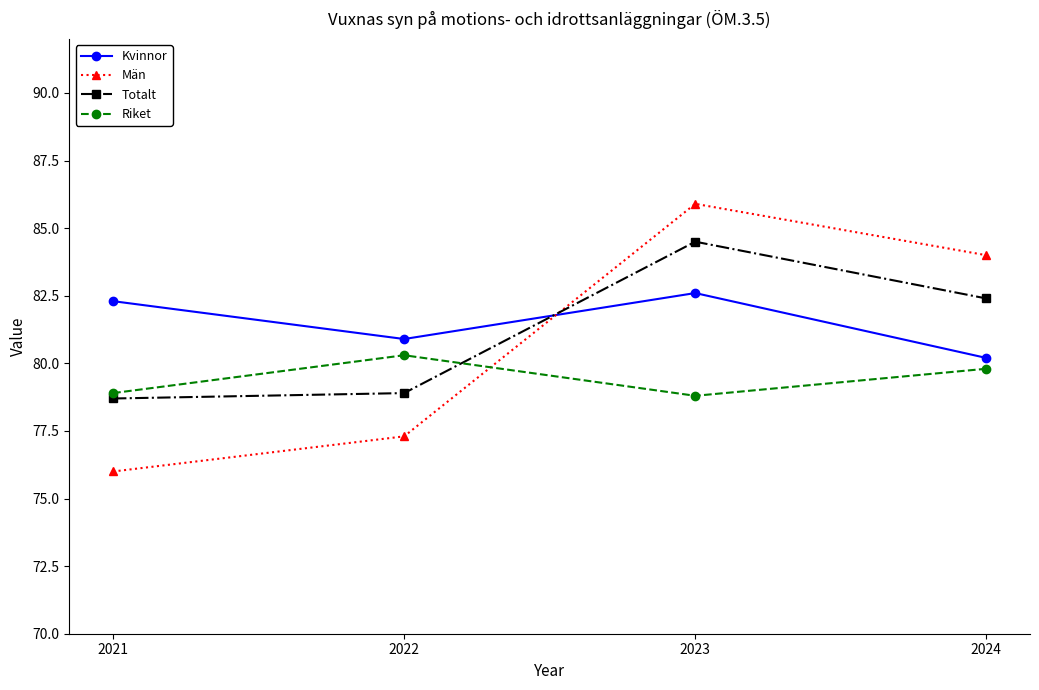

What is the maximum value shown in the chart?

85.9